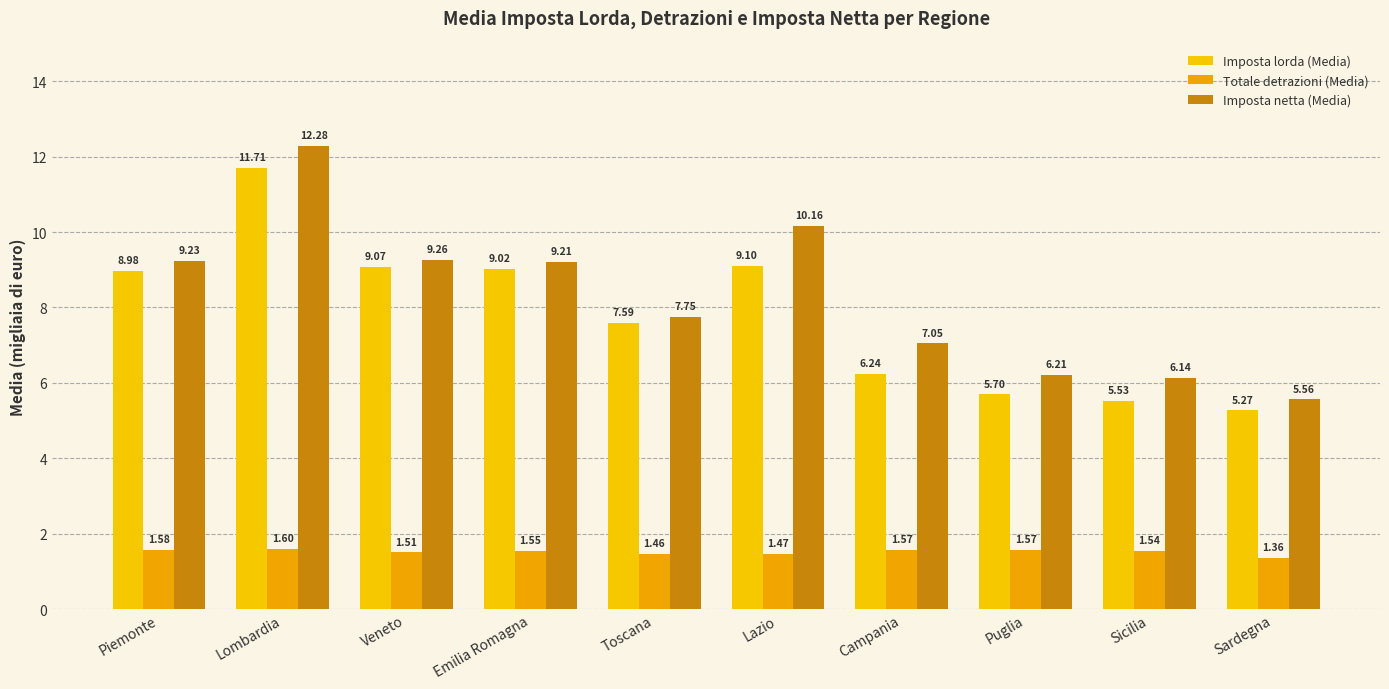

What position from the left is Sardegna?

10